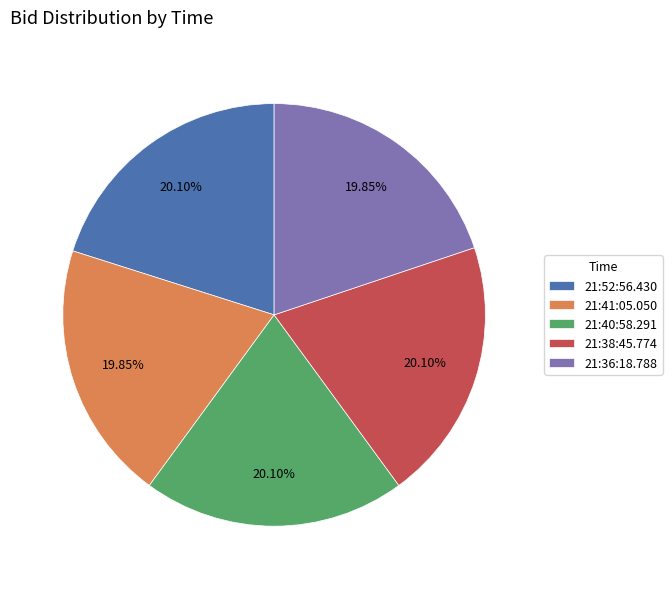

Does 21:36:18.788 represent more than half of the total?

No